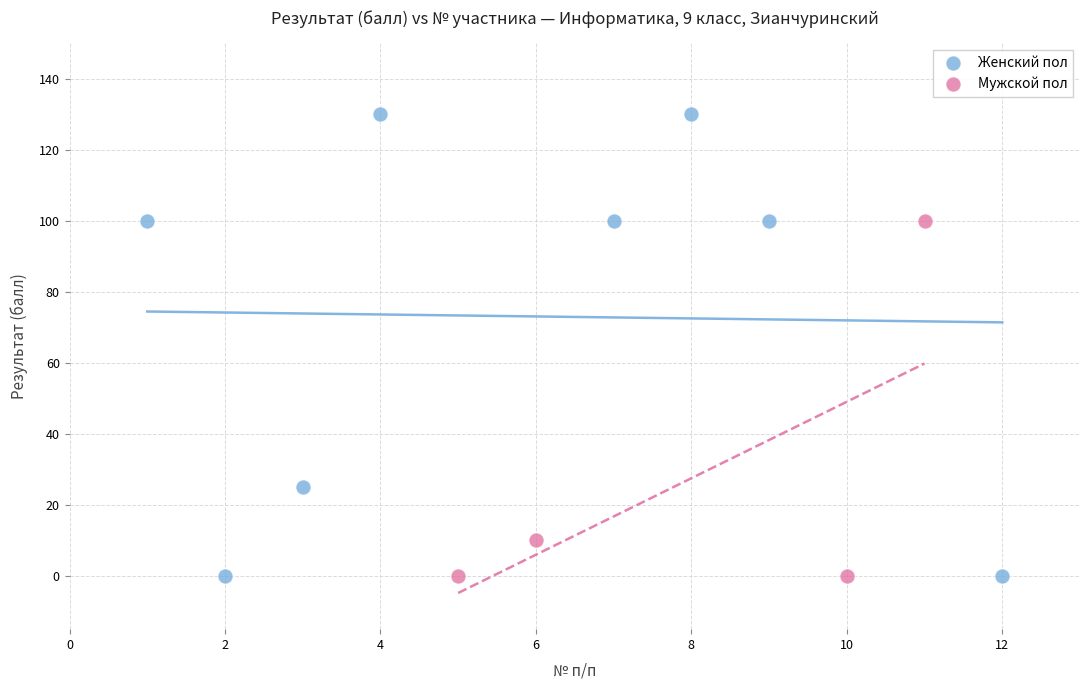

Which series has the largest Y range (max minus min)?

Женский пол